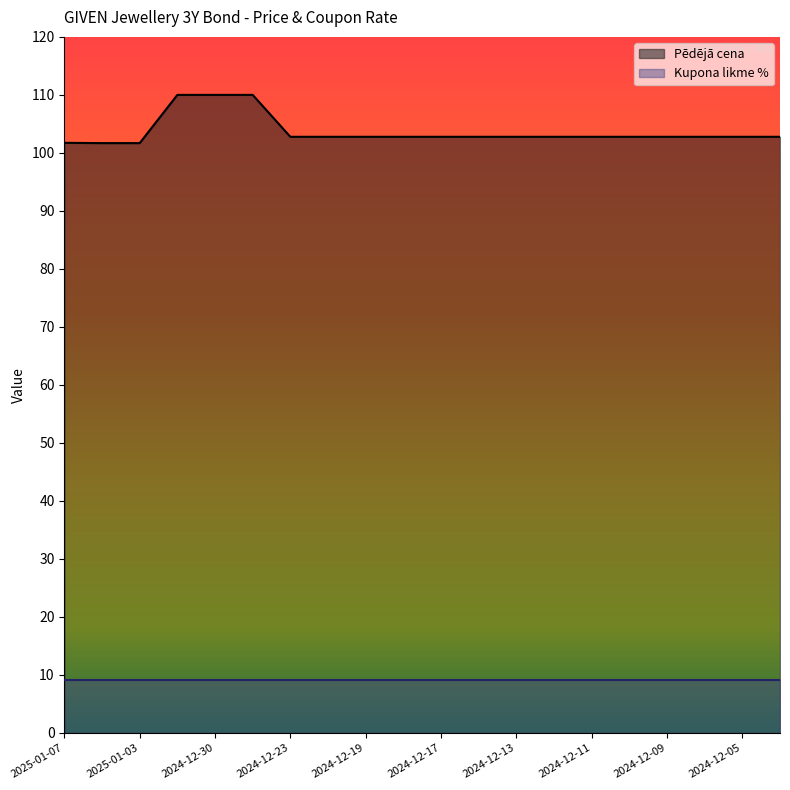

Count the number of data series in this chart.

2